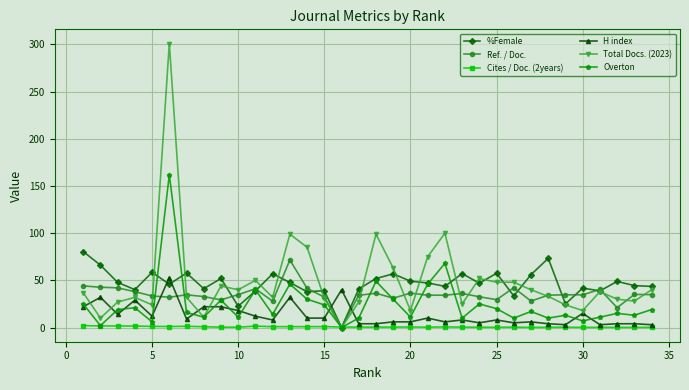

After their last crossing, which series has the higher values: Ref. / Doc. or H index?

Ref. / Doc.